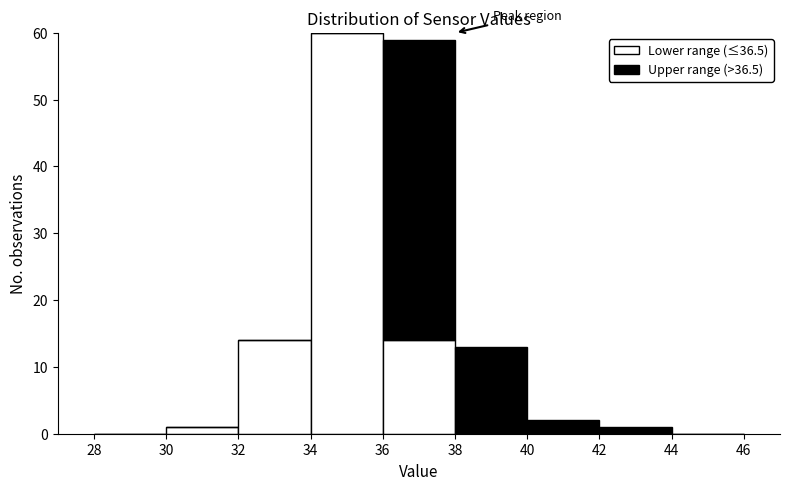

Which range on the x-axis has the tallest stacked bar (by total height)?

34 to 36